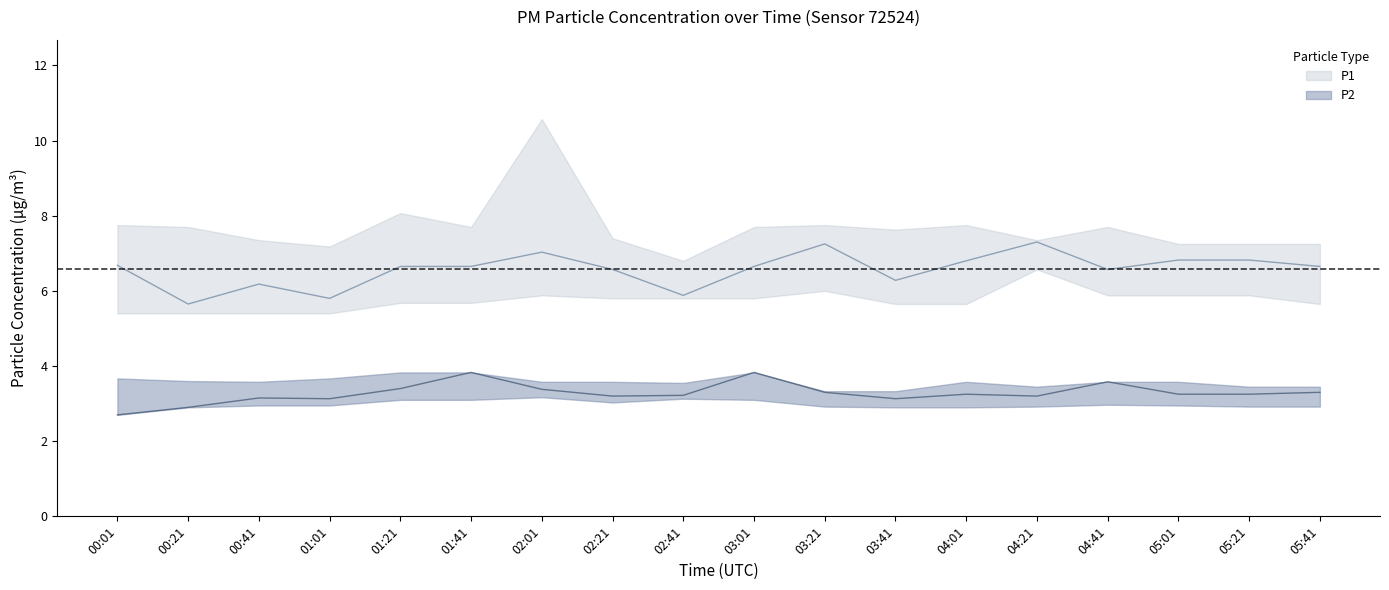

Which series has the largest total across all categories?

P1_upper